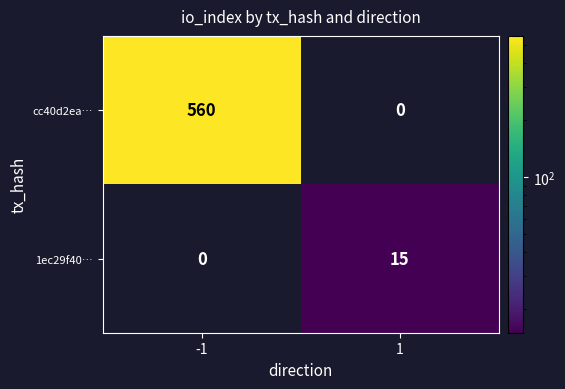

What is the maximum value shown in the chart?

560